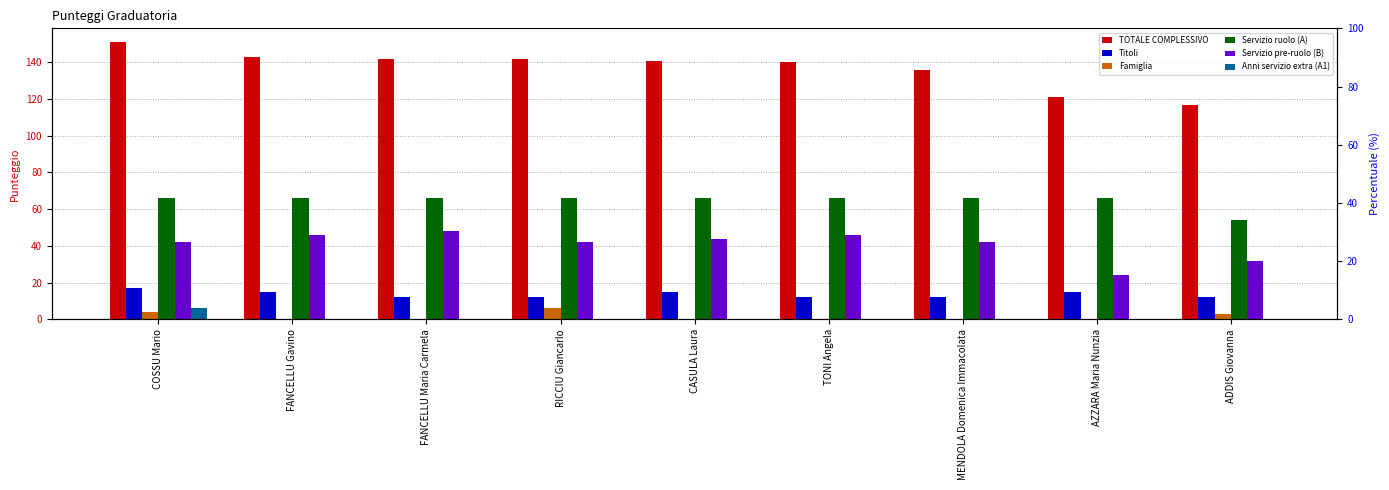

What is the difference between the Famiglia values at FANCELLU Maria Carmela and ADDIS Giovanna?

3